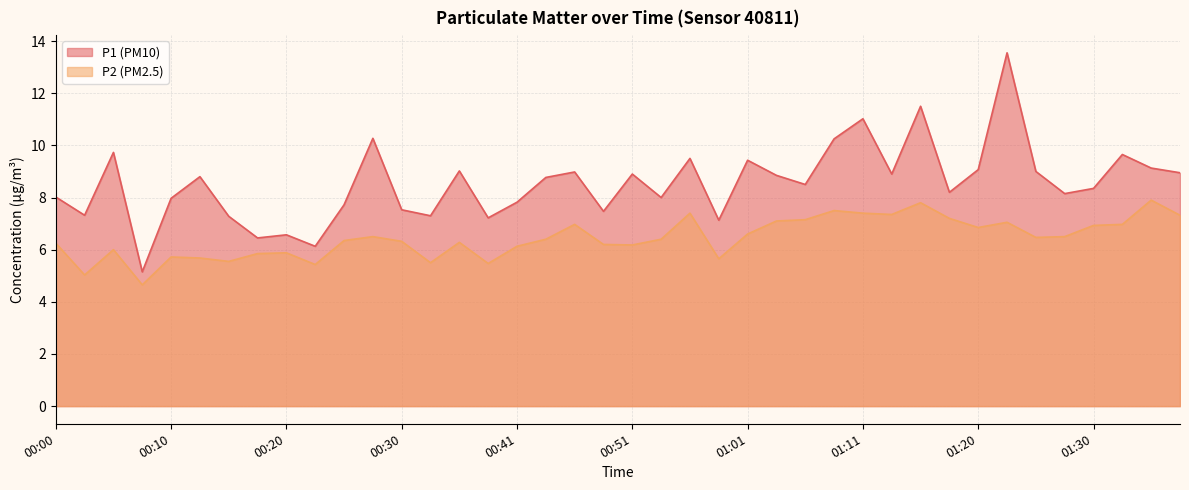

Does the chart have visible grid lines?

Yes